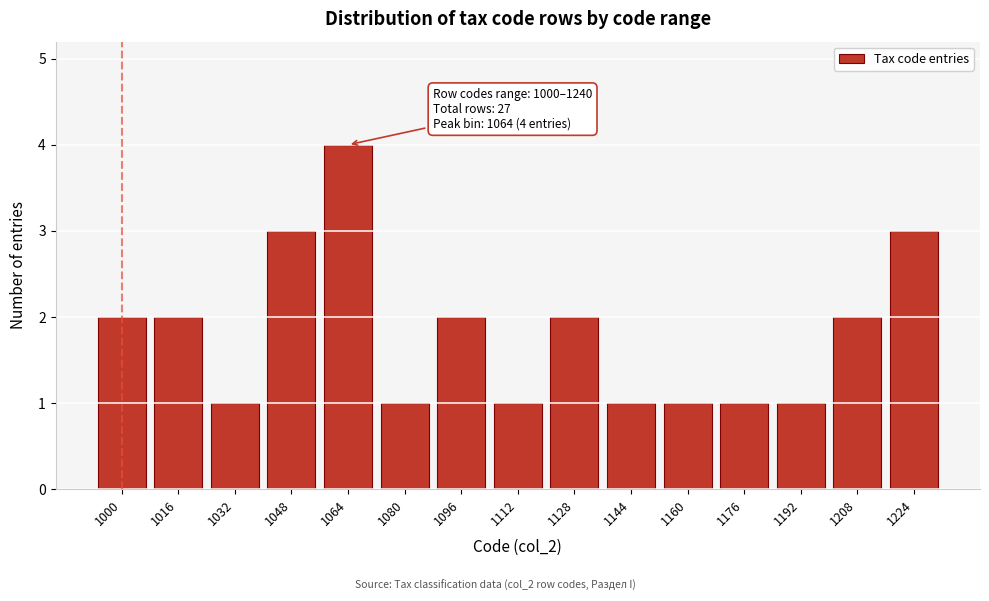

Reading left to right, what are all the values shown in this chart?

1000=2	1016=2	1032=1	1048=3	1064=4	1080=1	1096=2	1112=1	1128=2	1144=1	1160=1	1176=1	1192=1	1208=2	1224=3